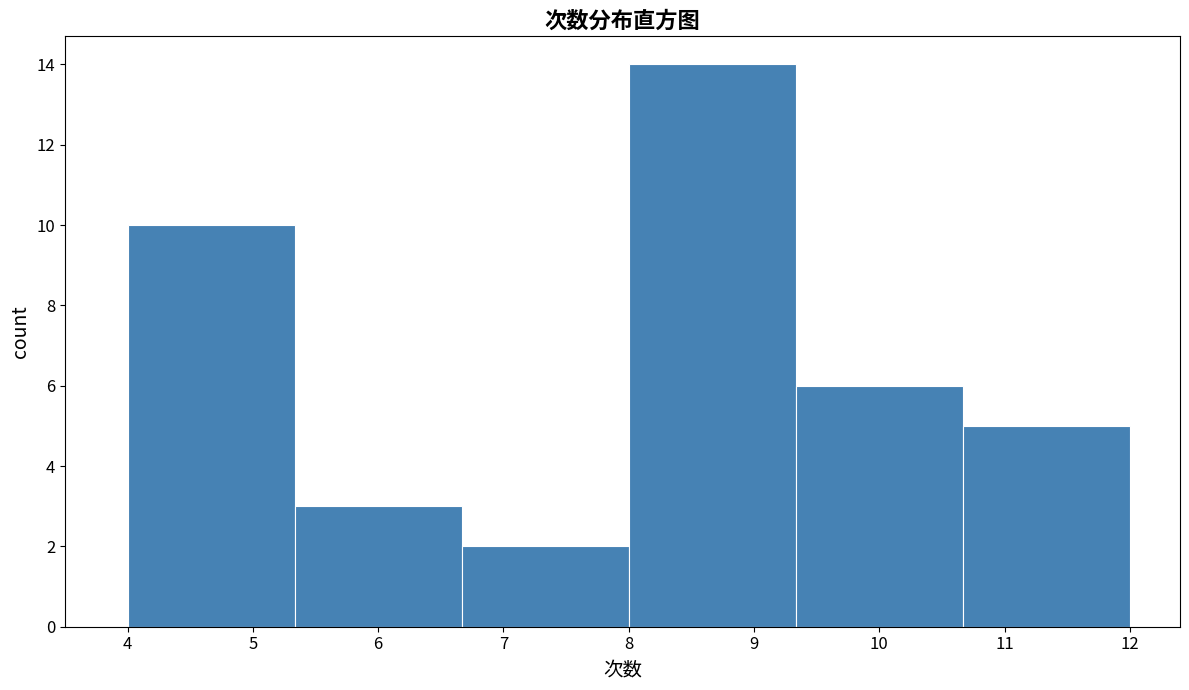

Reading left to right, transcribe this chart: for each bar, give the range it covers on the x-axis and its height. Neither the bar edges nor the heights are printed on the chart, so give them approximately, as read against the axes.

4.0 to 5.3: 10
5.3 to 6.7: 3
6.7 to 8.0: 2
8.0 to 9.3: 14
9.3 to 10.7: 6
10.7 to 12.0: 5